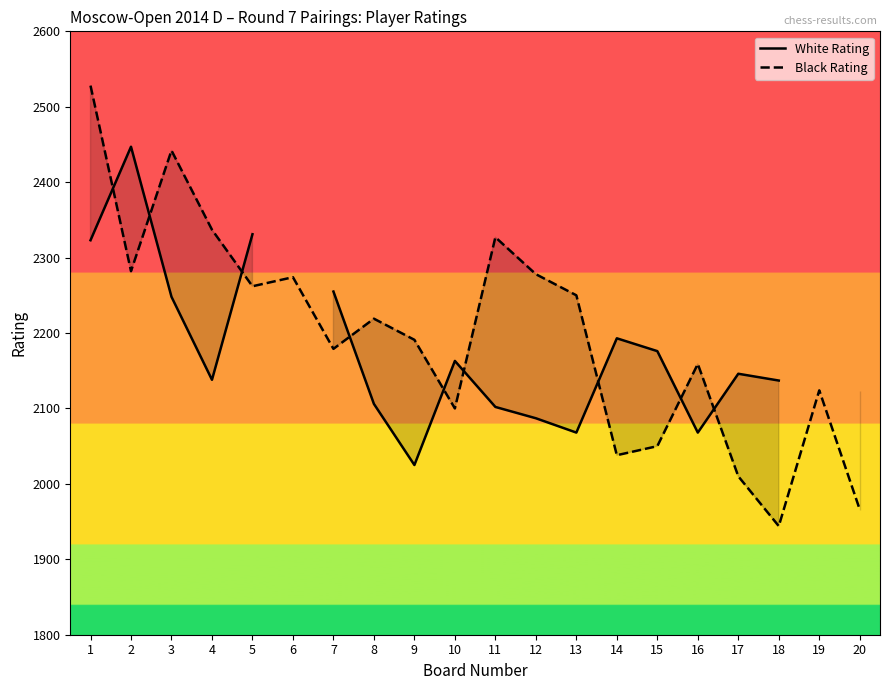

True or false: Black Rating and White Rating intersect in this chart.

True